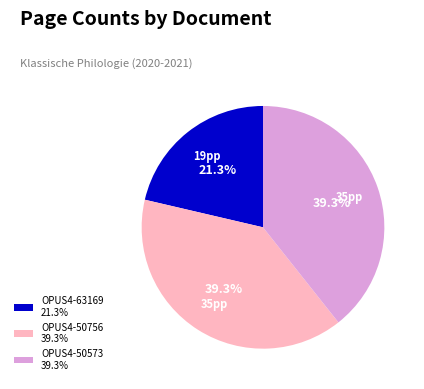

Which category has the smallest portion of the pie?

OPUS4-63169